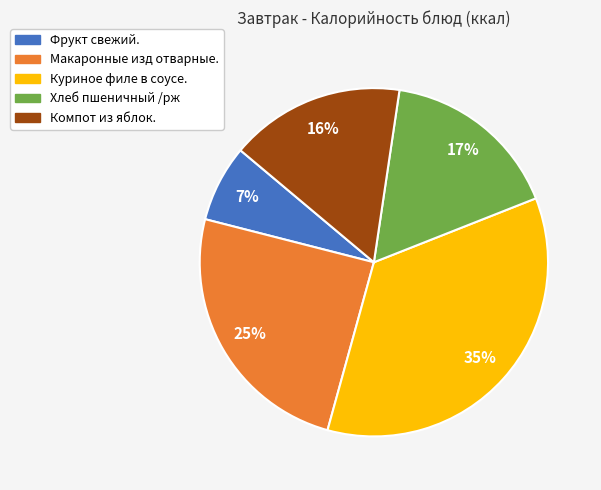

The Компот из яблок. slice represents 16% of the pie. True or false?

True